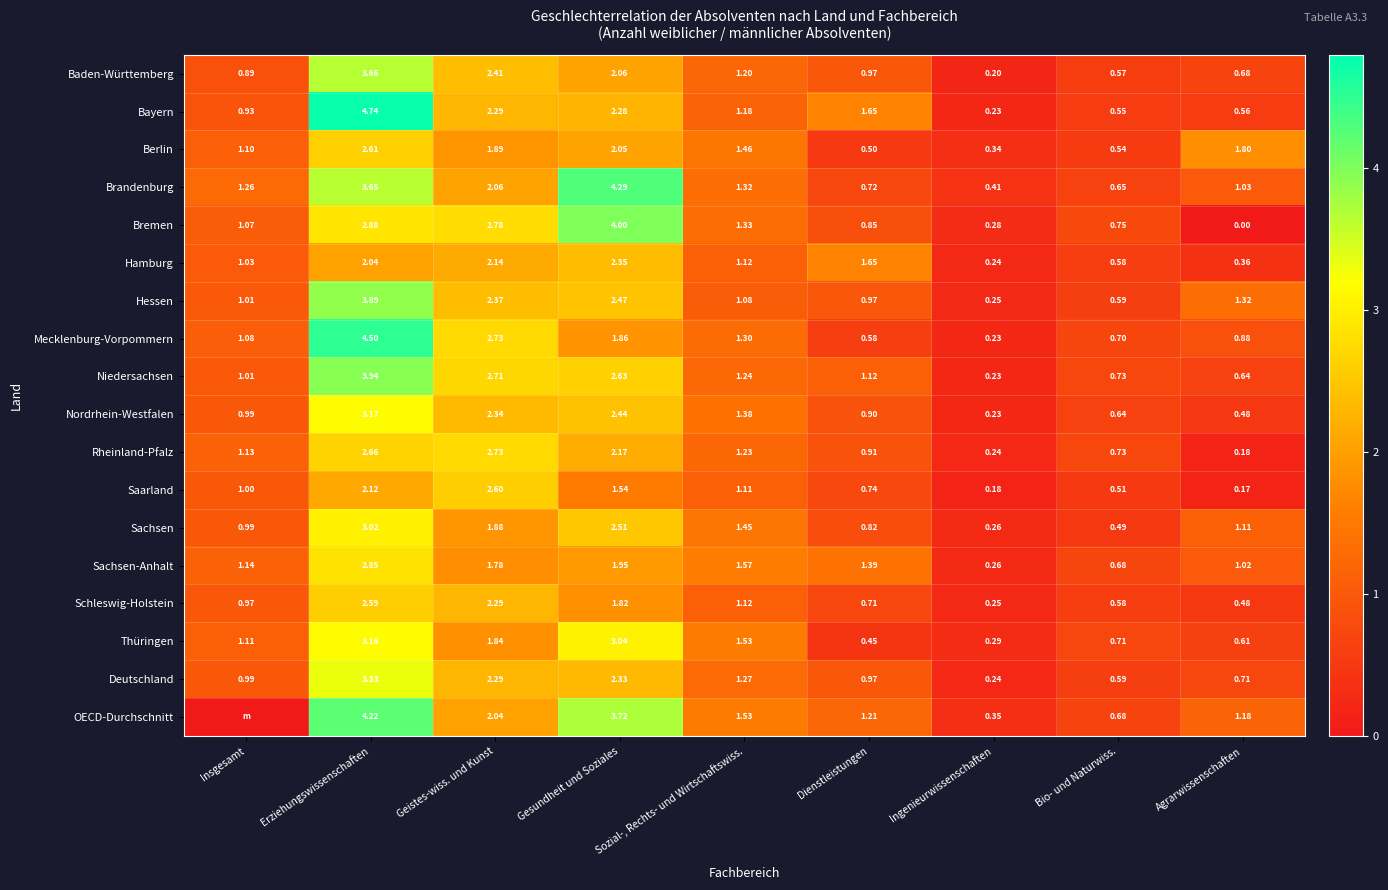

At which label does Thüringen first exceed 1?

Insgesamt